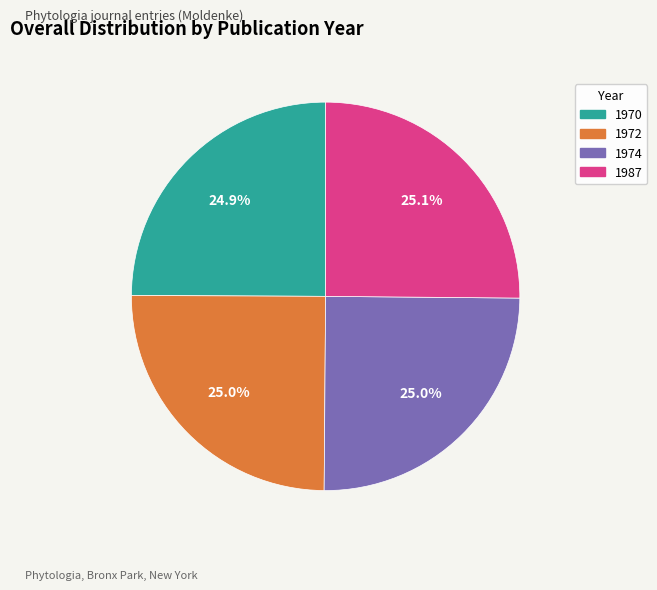

What is the total percentage of 1987 and 1972?

50.1%